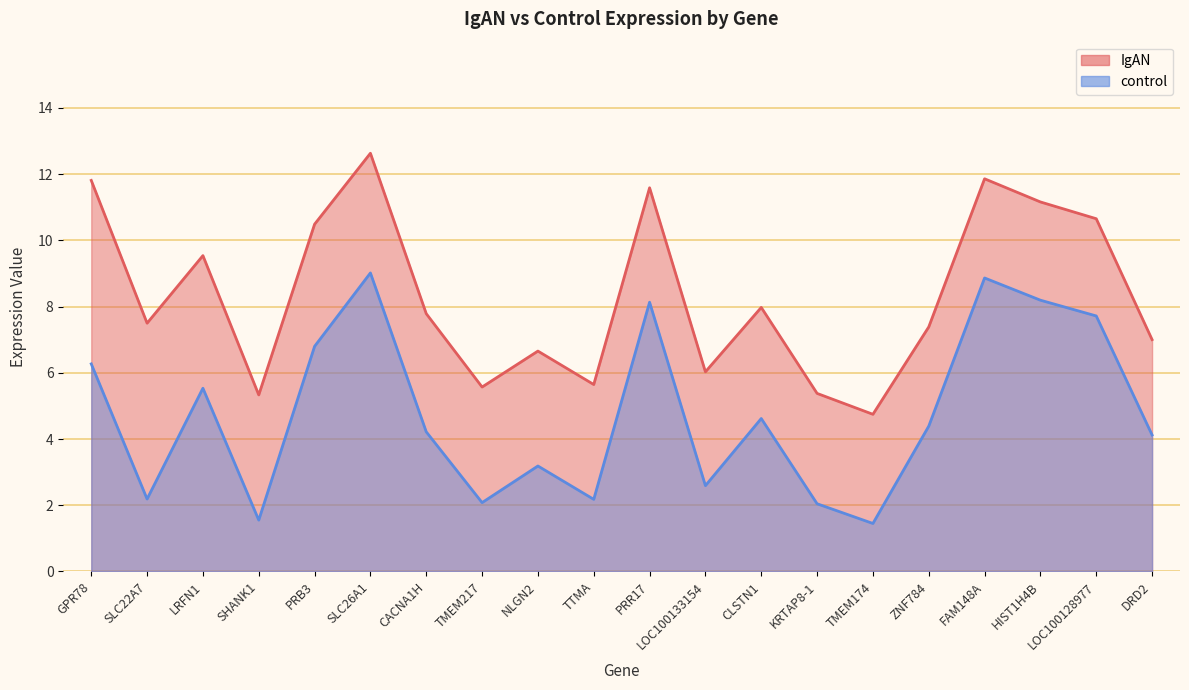

The value of IgAN at PRB3 is 10.5. True or false?

True